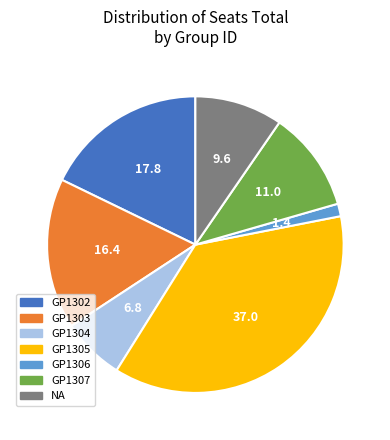

Which slice is the largest?

GP1305